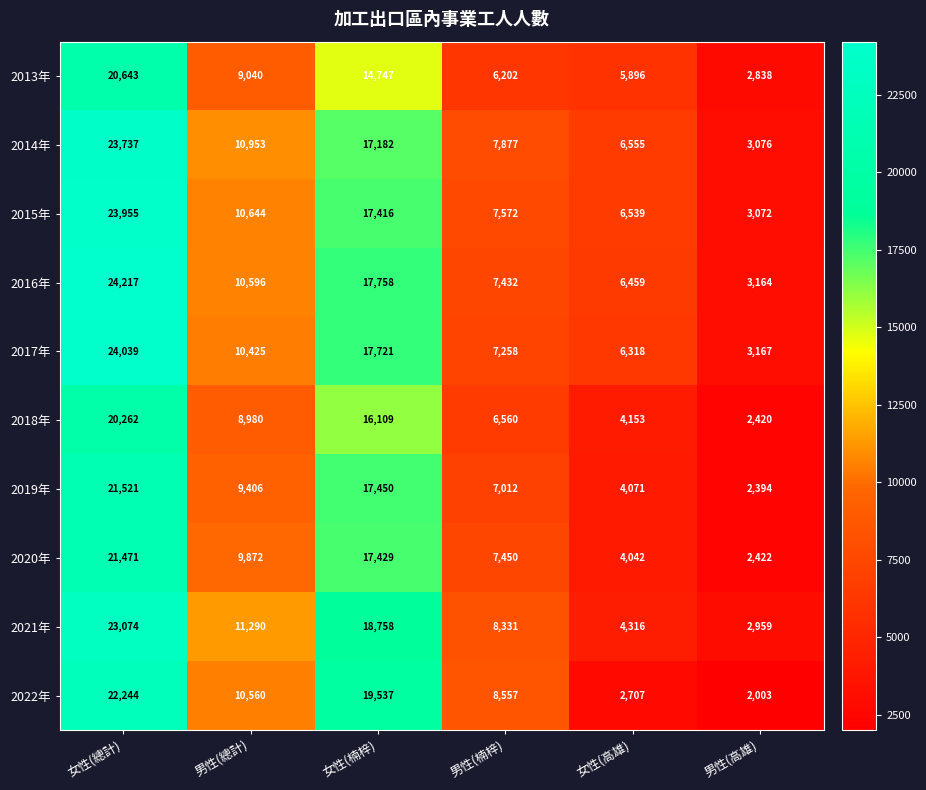

Count the number of categories in the chart.

6